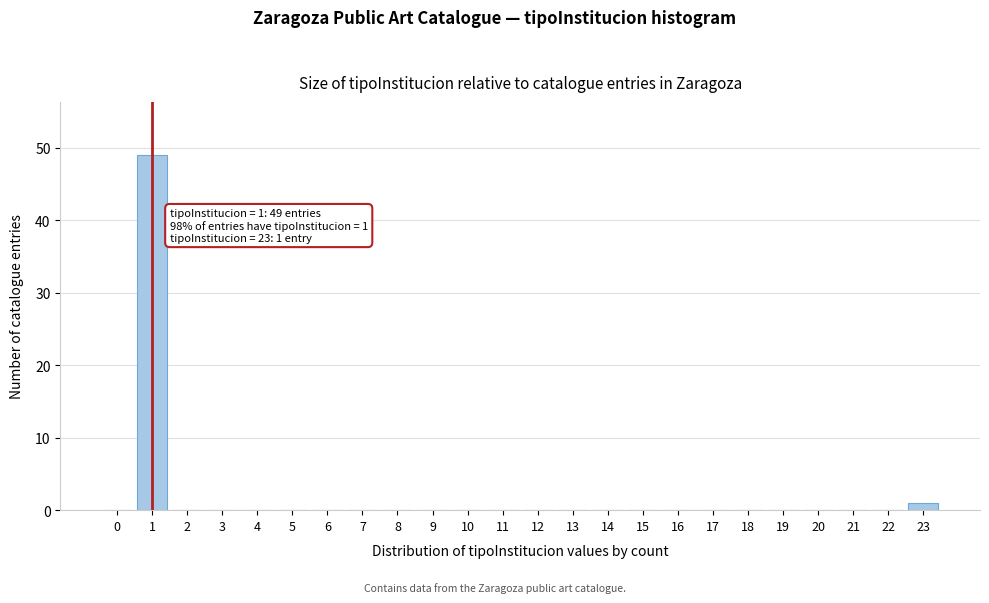

Reading left to right, what are all the values shown in this chart?

0=0	1=49	2=0	3=0	4=0	5=0	6=0	7=0	8=0	9=0	10=0	11=0	12=0	13=0	14=0	15=0	16=0	17=0	18=0	19=0	20=0	21=0	22=0	23=1